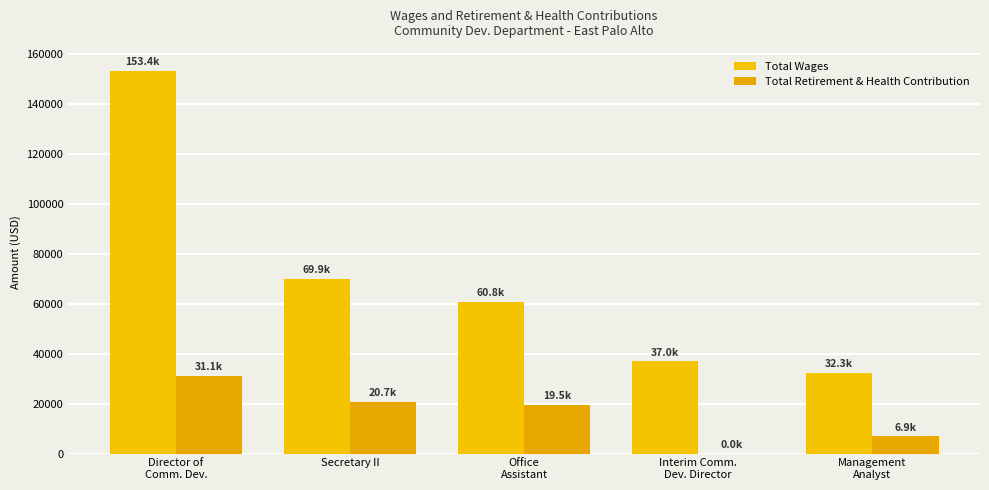

What are all the series names shown in the legend?

Total Wages, Total Retirement & Health Contribution